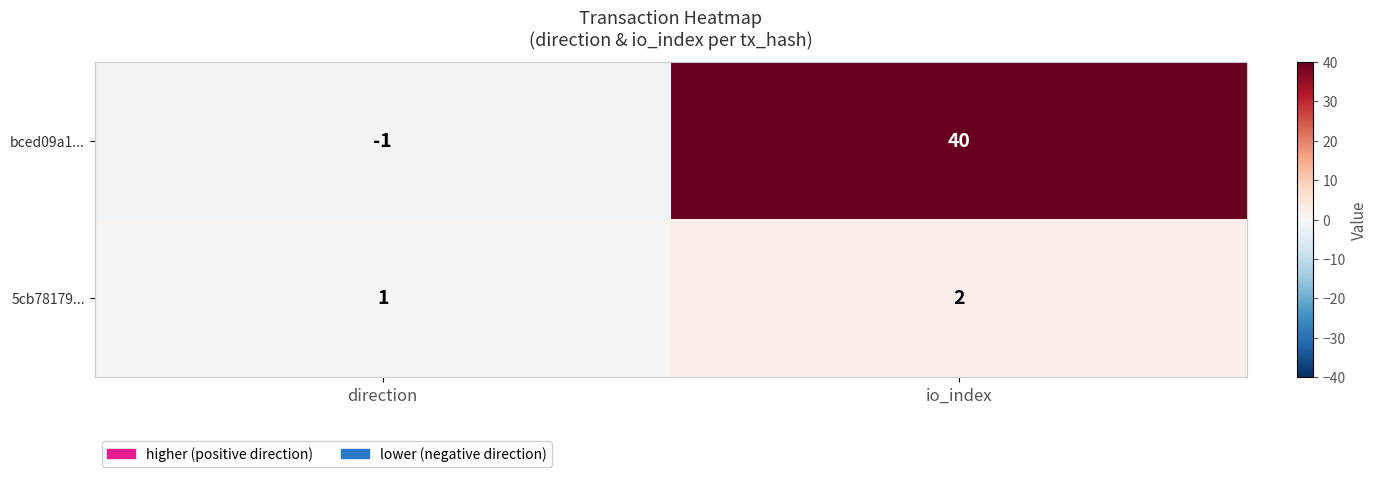

Count the number of data series in this chart.

2